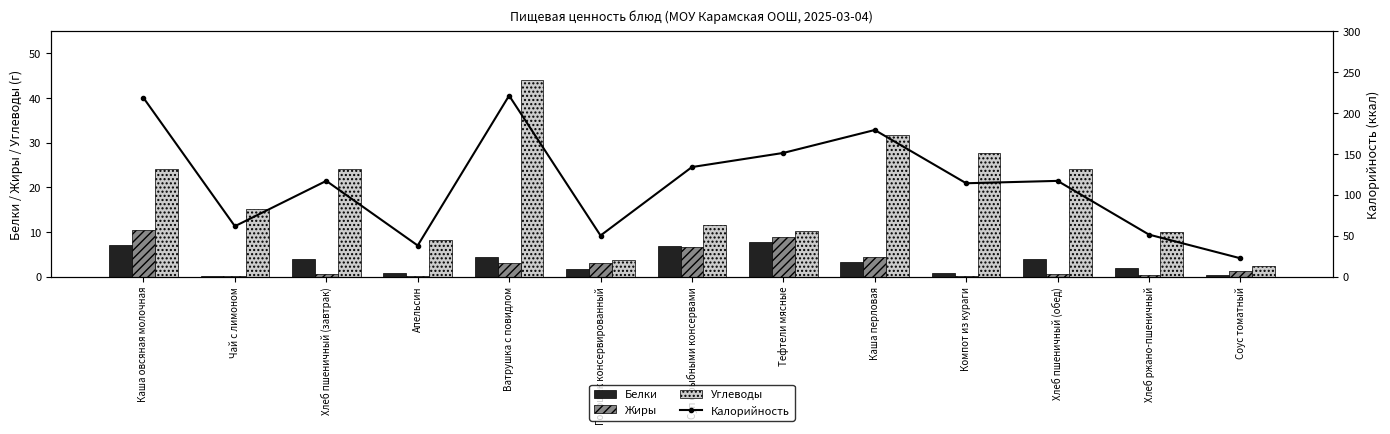

Where does the Углеводы series first go above 15?

Каша овсяная молочная